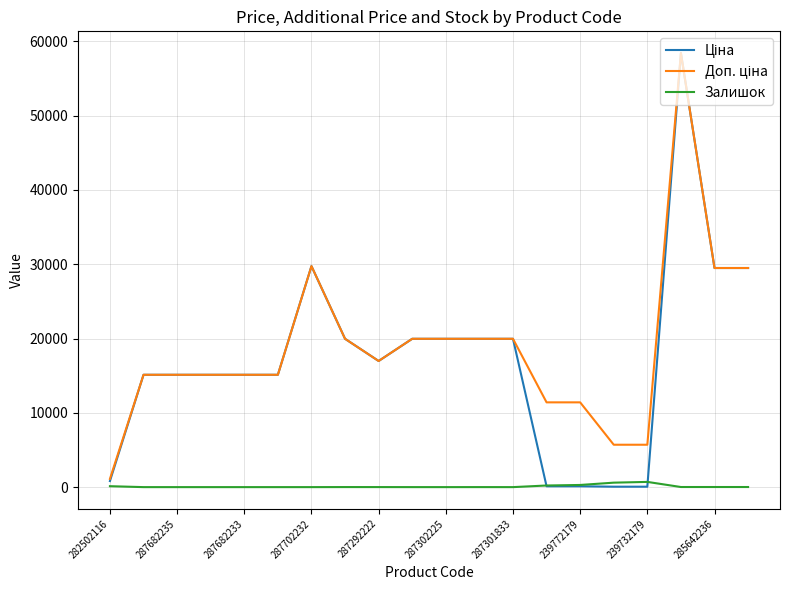

Is this an area chart (filled region under the line)?

No